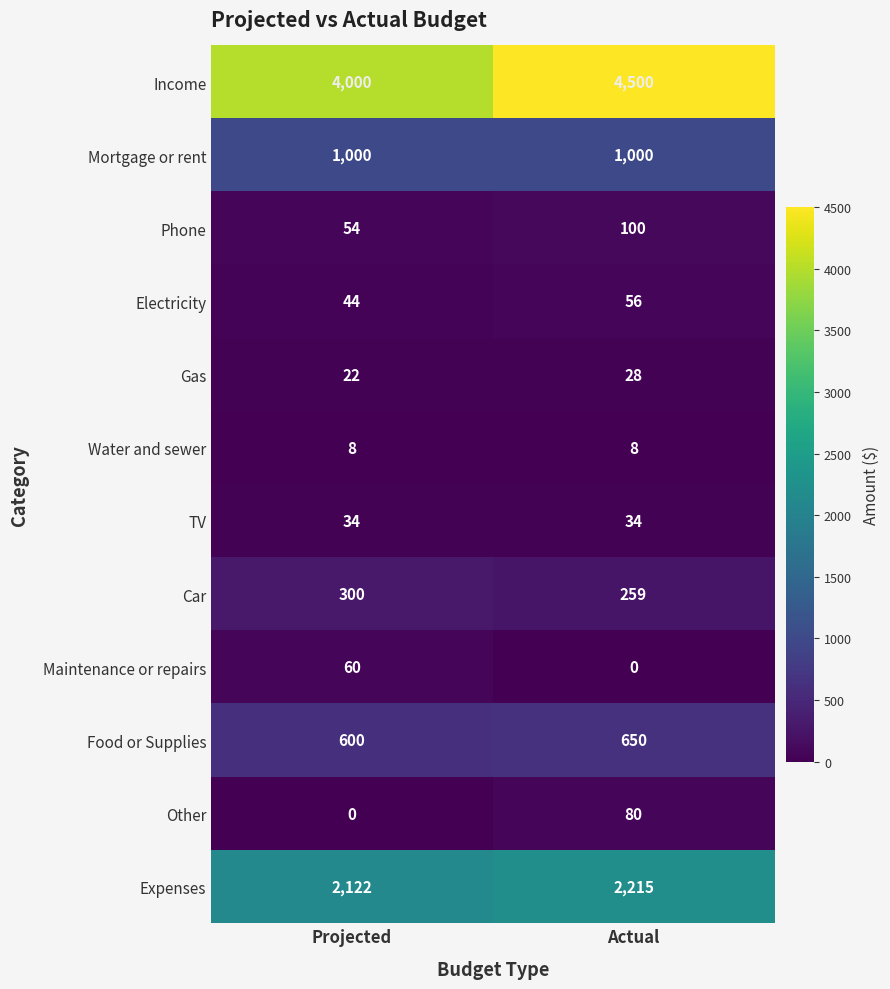

The Car series shows 129 at Projected. True or false?

False